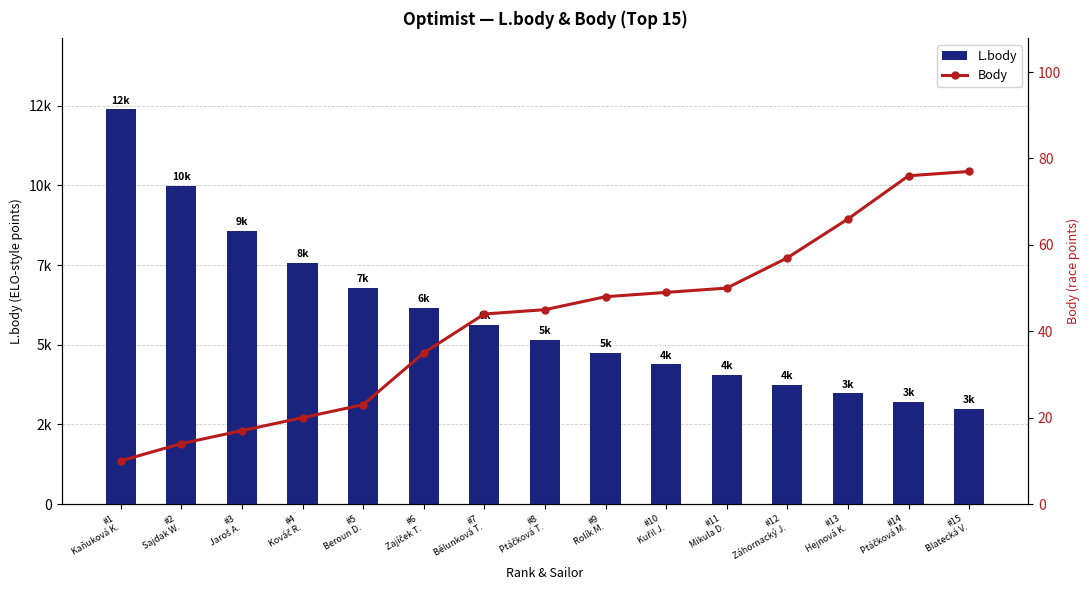

Between #4
Kováč R. and #13
Hejnová K., which series saw the biggest shift?

L.body